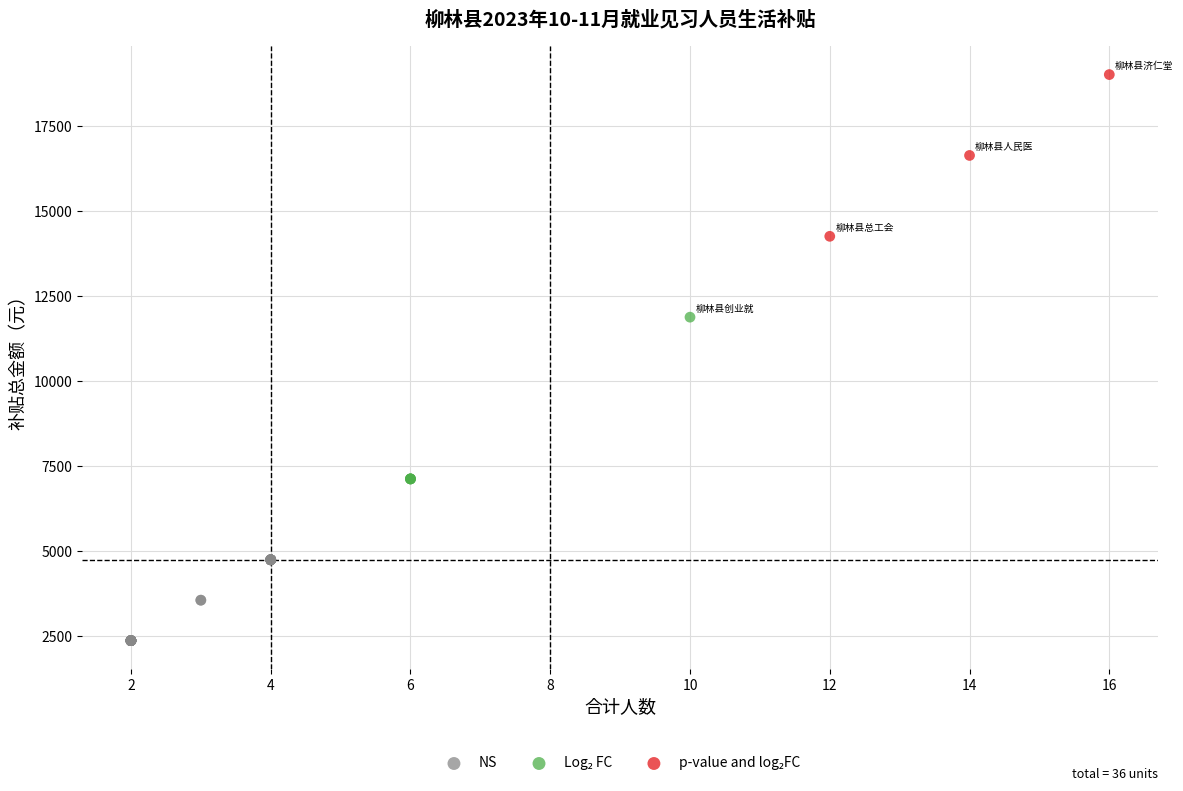

Which series reaches the minimum Y coordinate?

NS